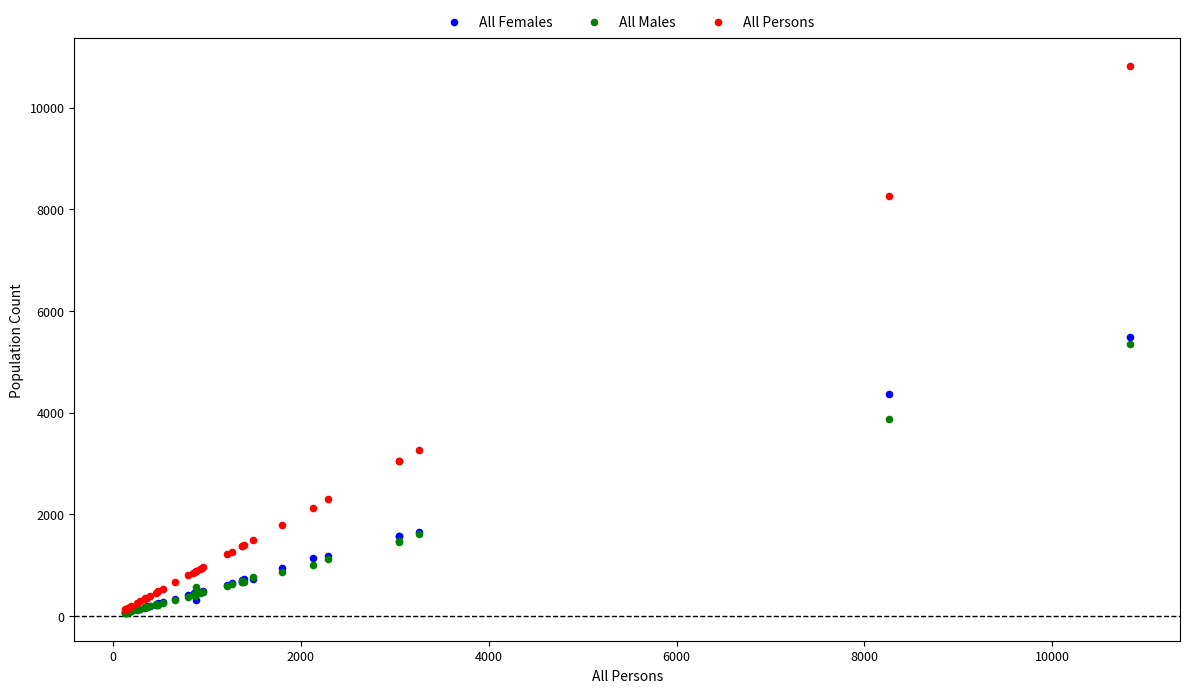

Which series reaches the maximum Y coordinate?

All Persons